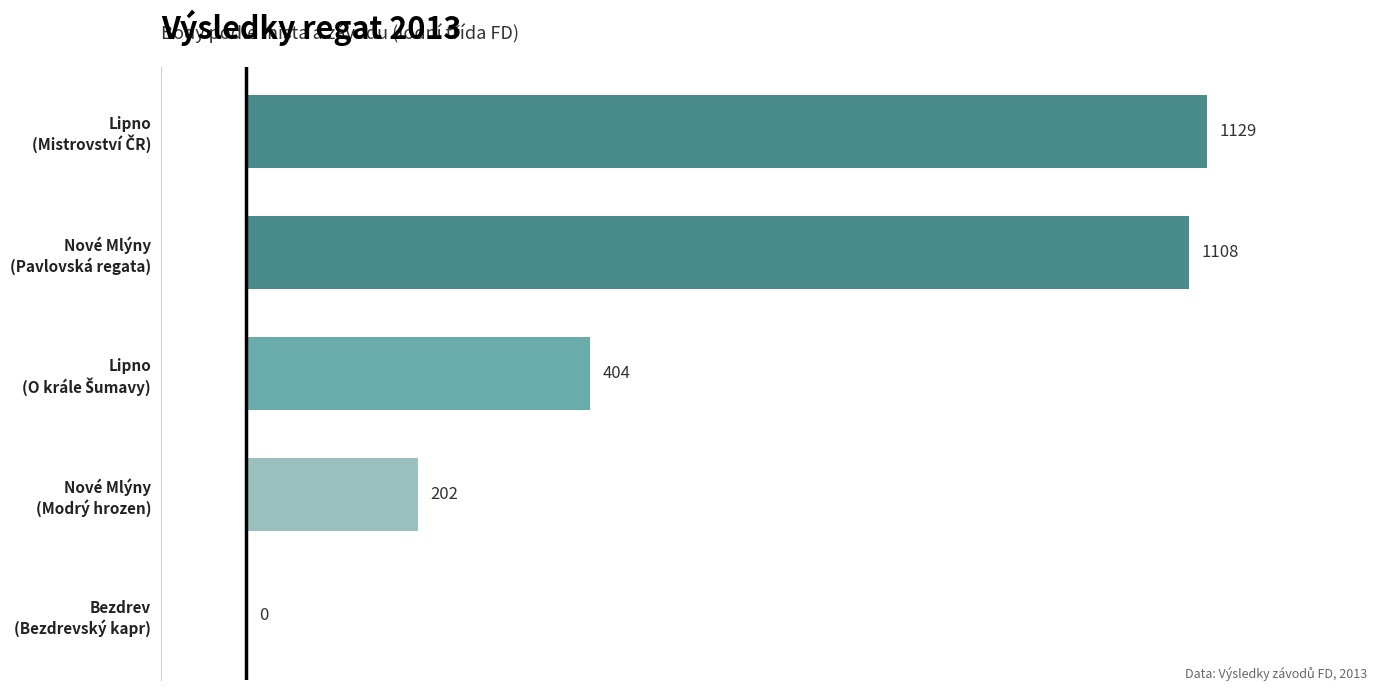

What is the greatest value displayed?

1129